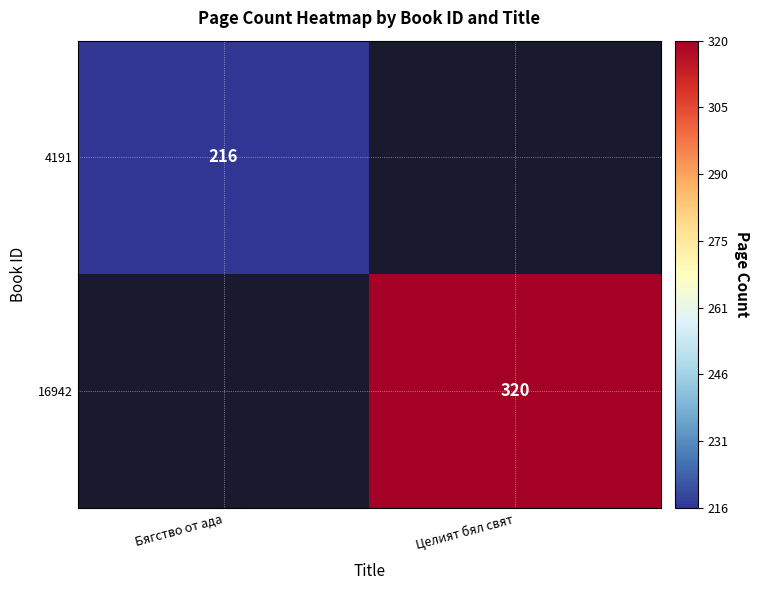

True or false: 16942 has a value of 479 at Целият бял свят.

False